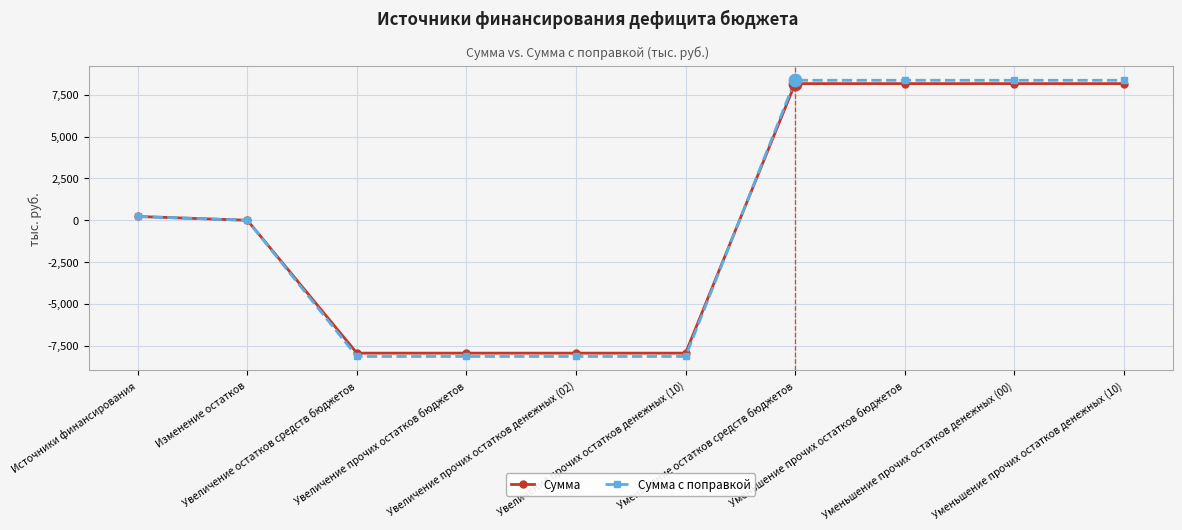

What is the value of the Сумма point at the 7th from the left?

8168.5